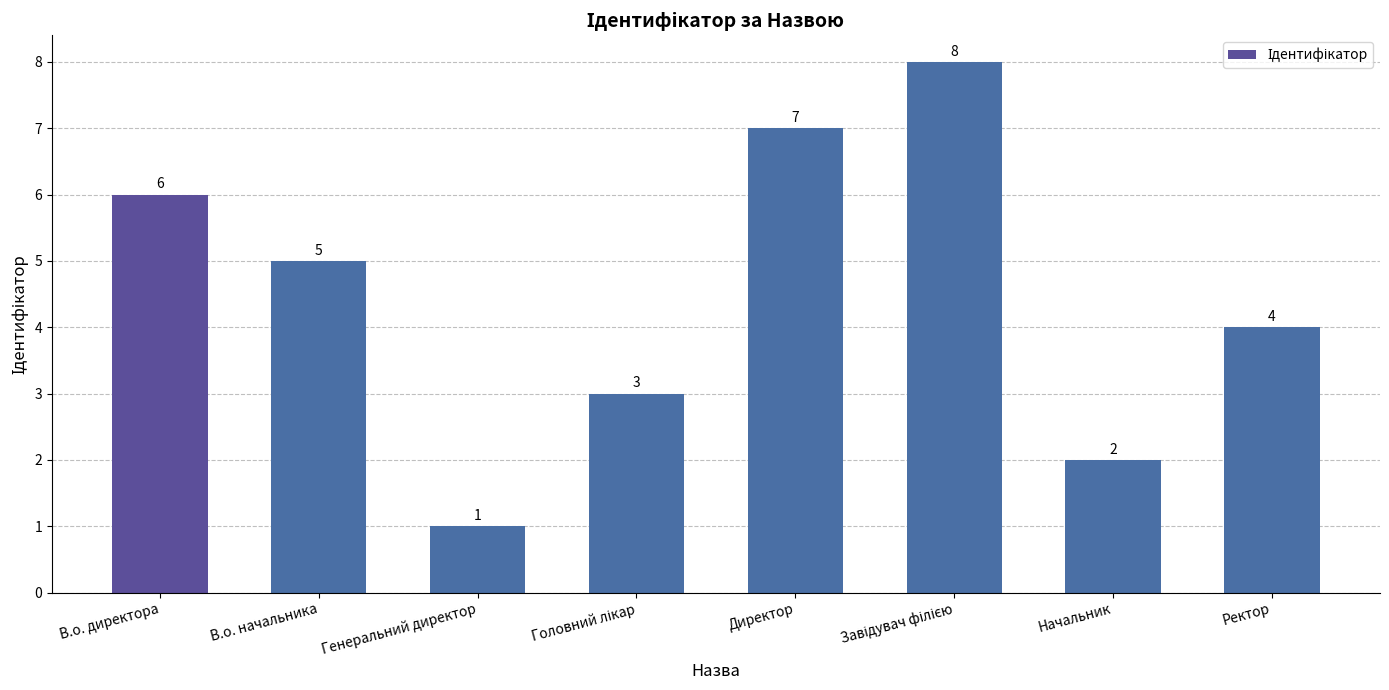

Reading left to right, transcribe all the data shown in this chart.

6	5	1	3	7	8	2	4